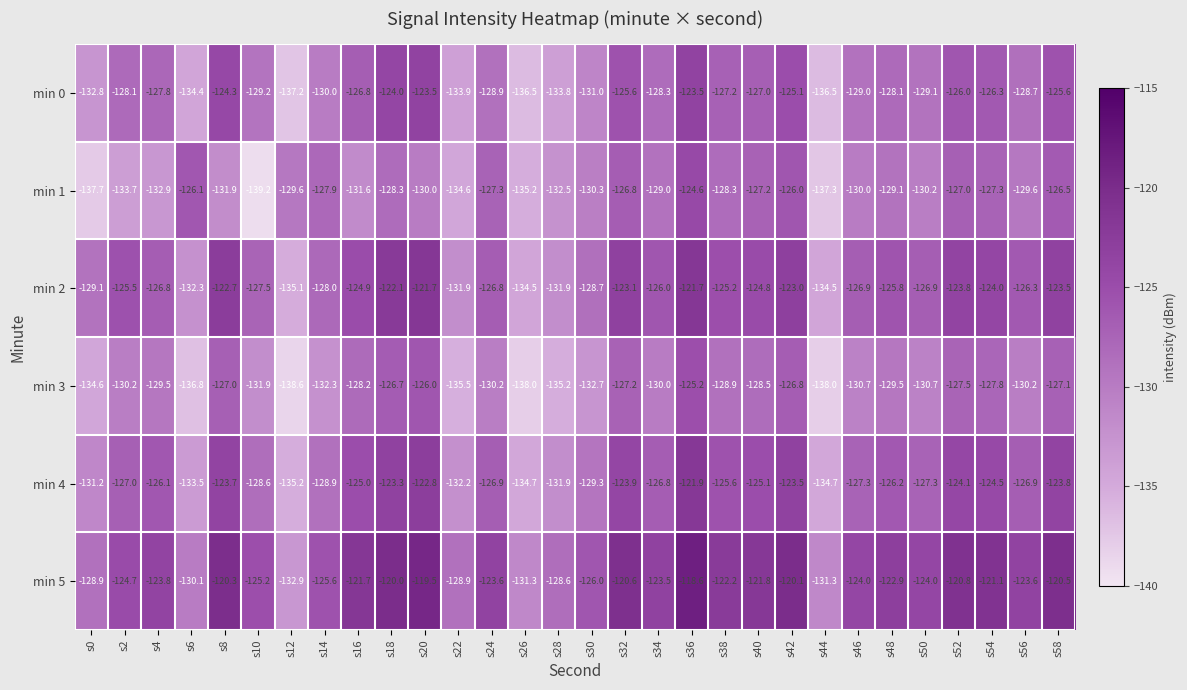

Which series has the largest total across all categories?

min 5